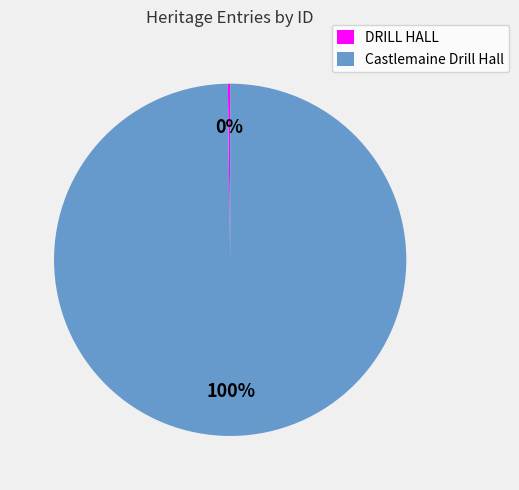

Which slice is the largest?

Castlemaine Drill Hall